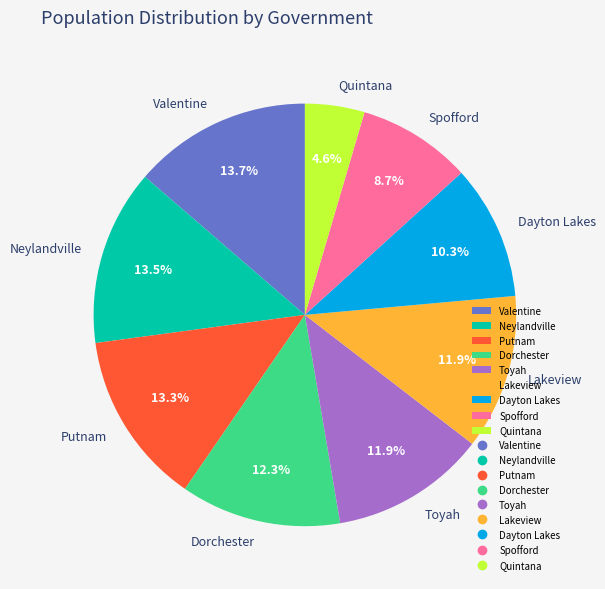

Which category has the smallest portion of the pie?

Quintana